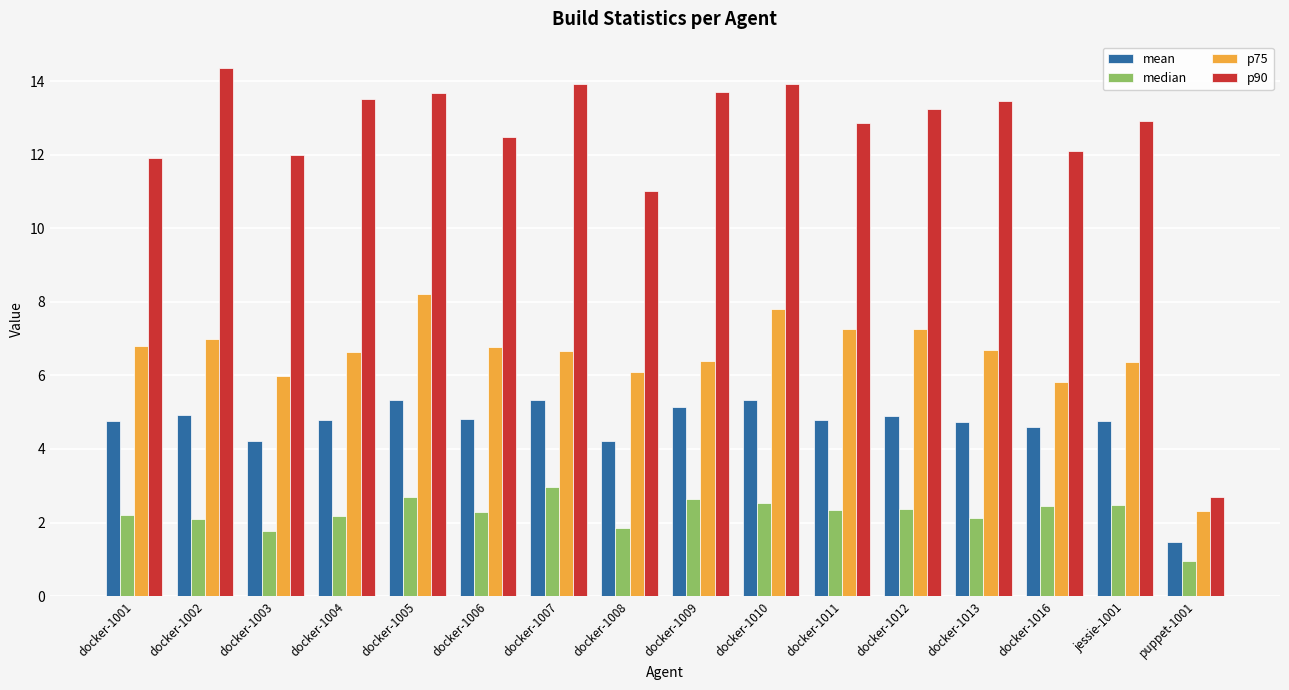

What is the difference between the second highest and second lowest values in the p75 series?

2.0